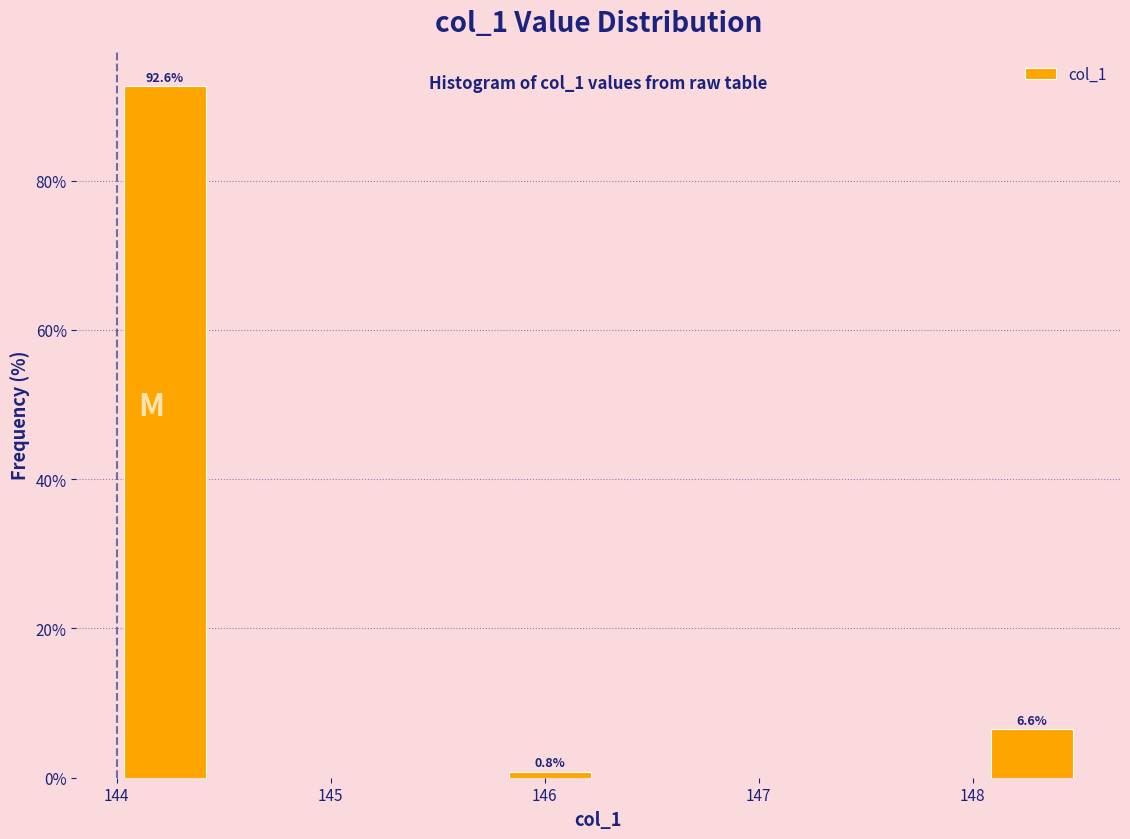

Over which range of the x-axis is the bar tallest?

144.00 to 144.45